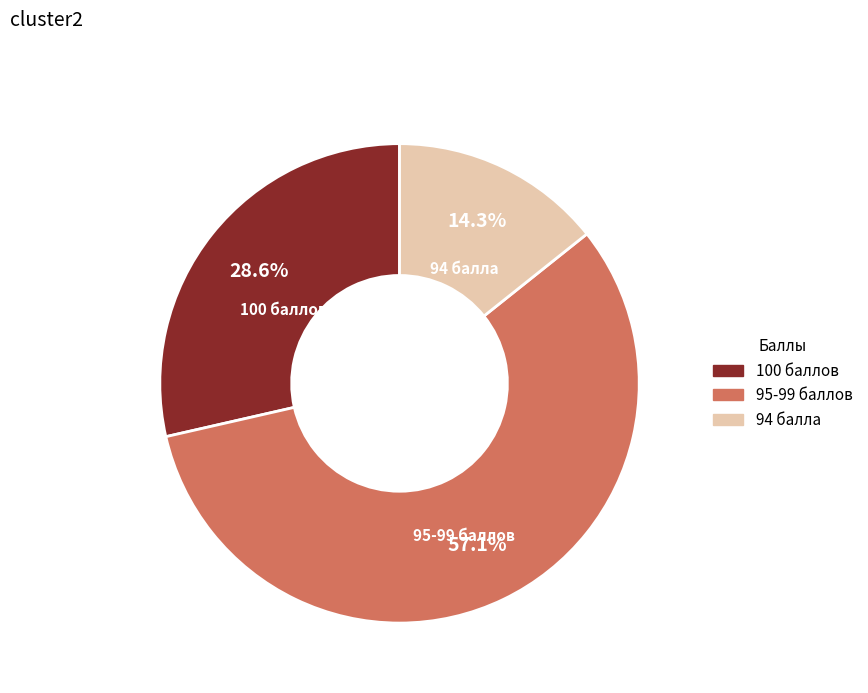

Combined, do 95-99 баллов and 94 балла account for over 50%?

Yes